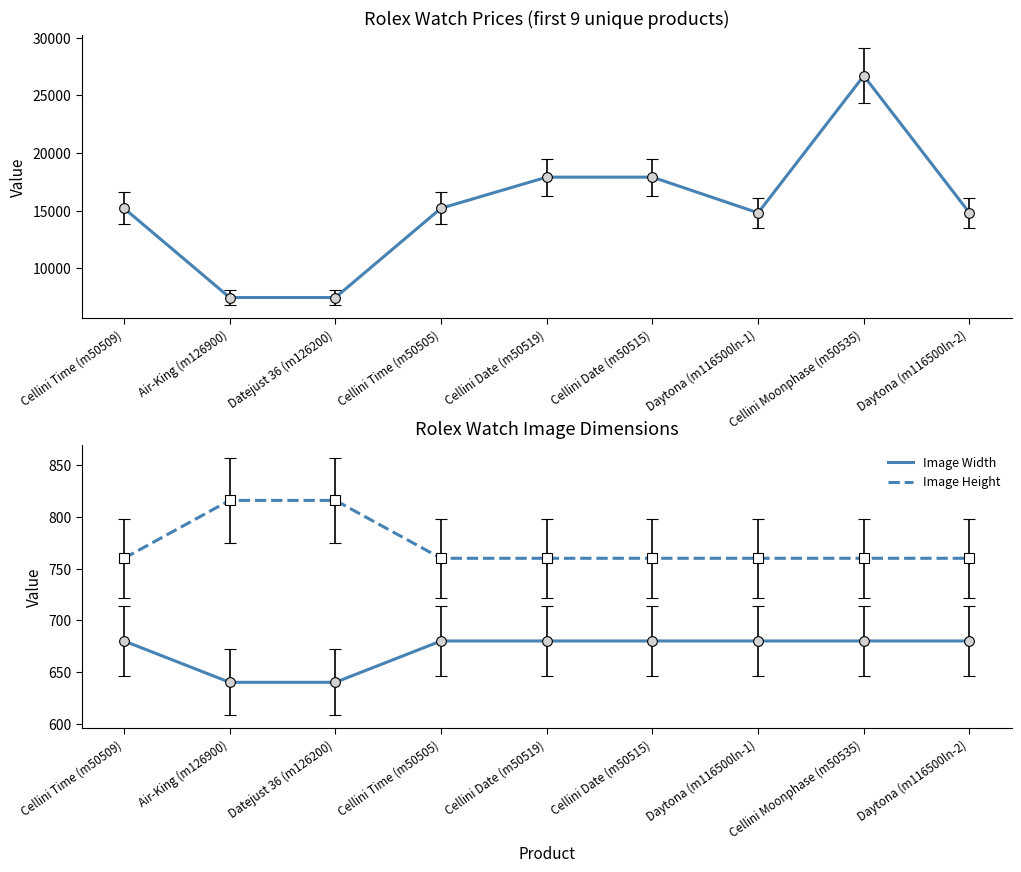

What is the sum of the Variant Price values at Datejust 36 (m126200) and Cellini Date (m50519)?

25350